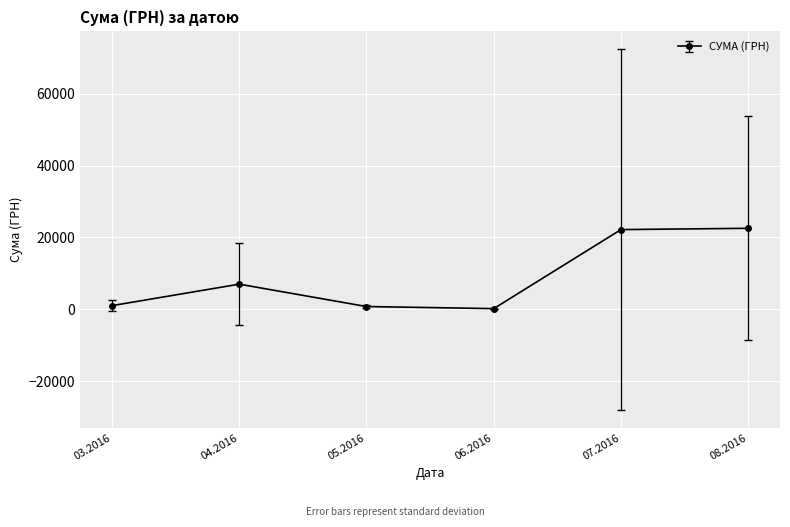

Between 07.2016 and 04.2016, which is larger?

07.2016